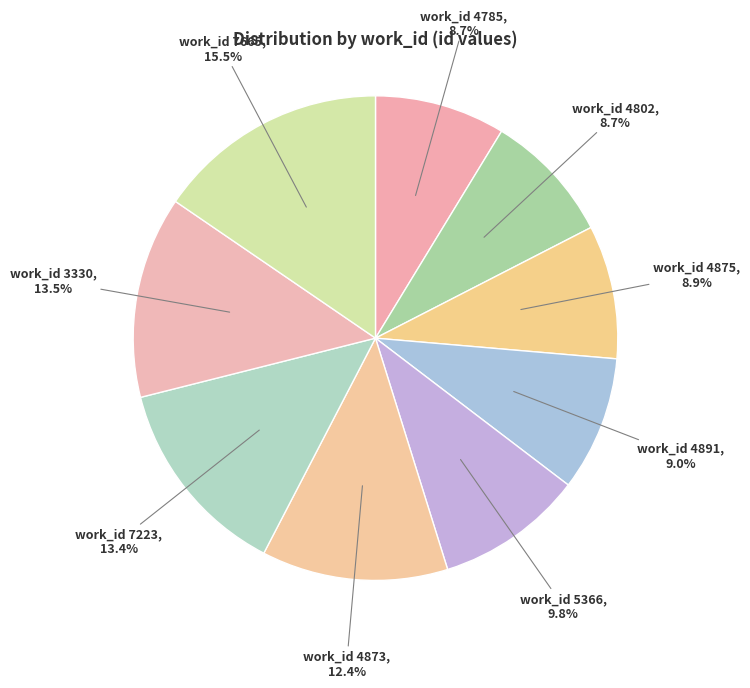

Does any single category account for the majority?

No